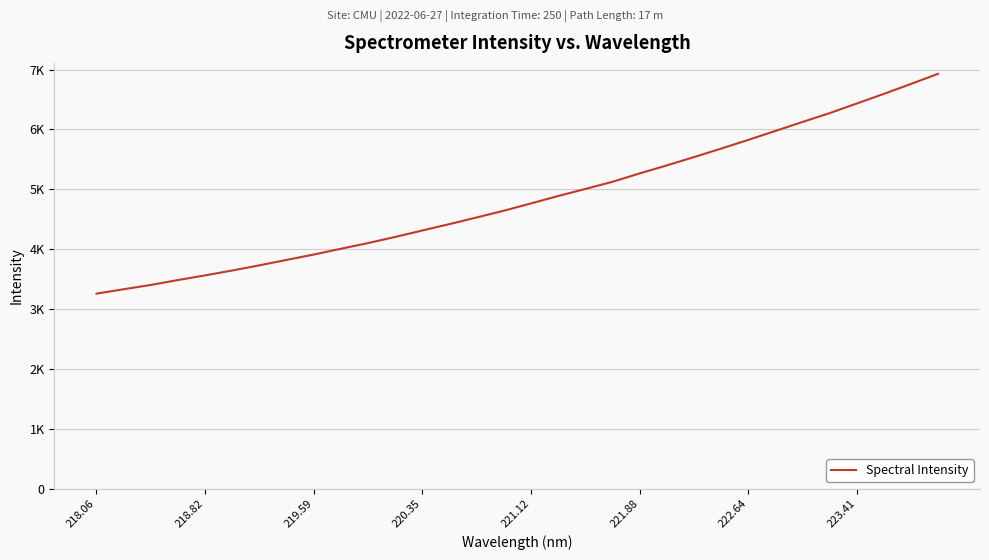

Is this an area chart (filled region under the line)?

No